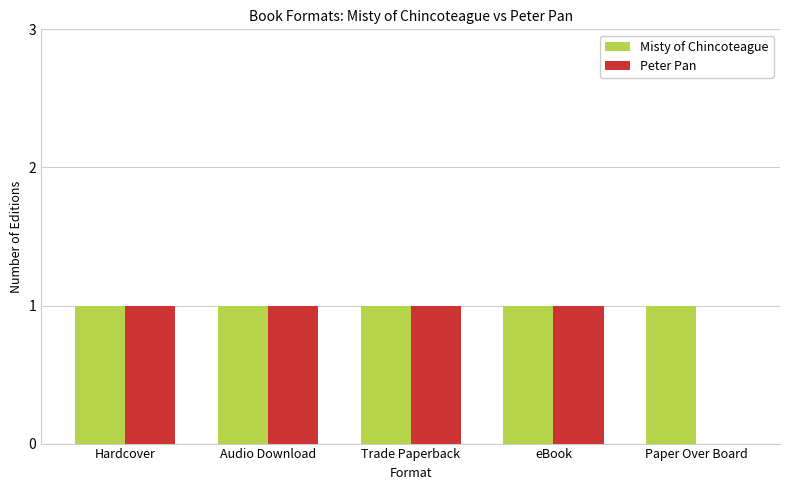

Which series has the widest spread of values?

Peter Pan